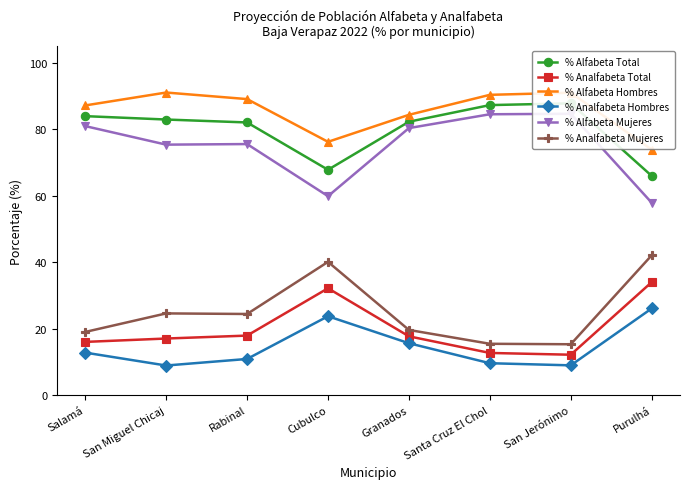

True or false: % Analfabeta Mujeres has more than 0 points higher than both neighbors.

True